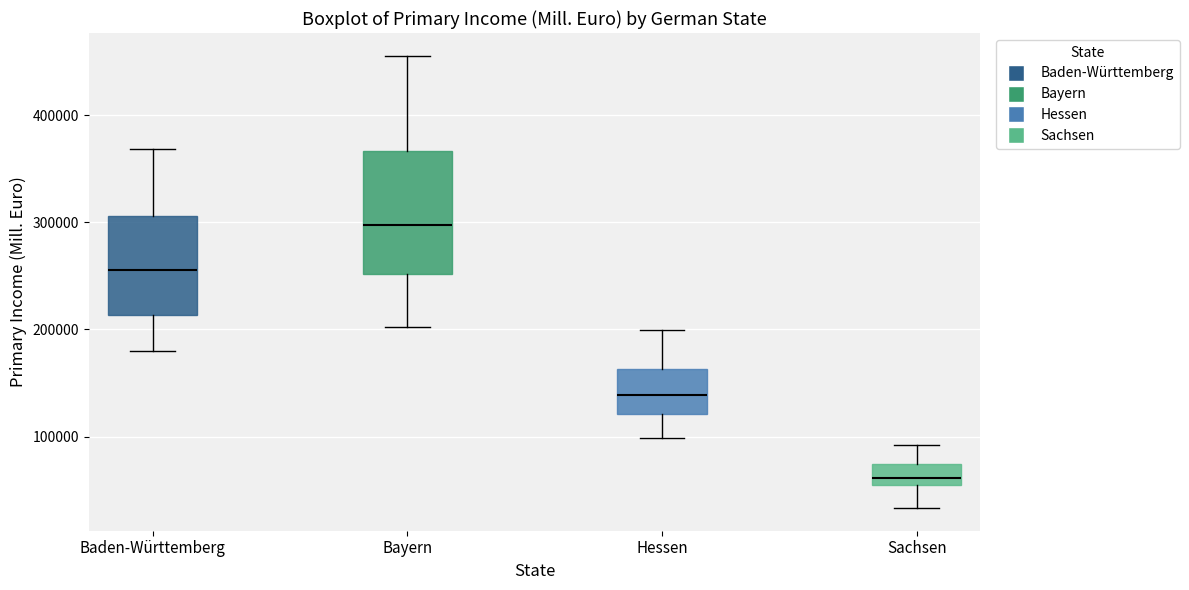

Where is the upper edge of the box for Bayern on the y-axis? The values are not printed on the chart, so give them approximately, as read against the axis.

370000